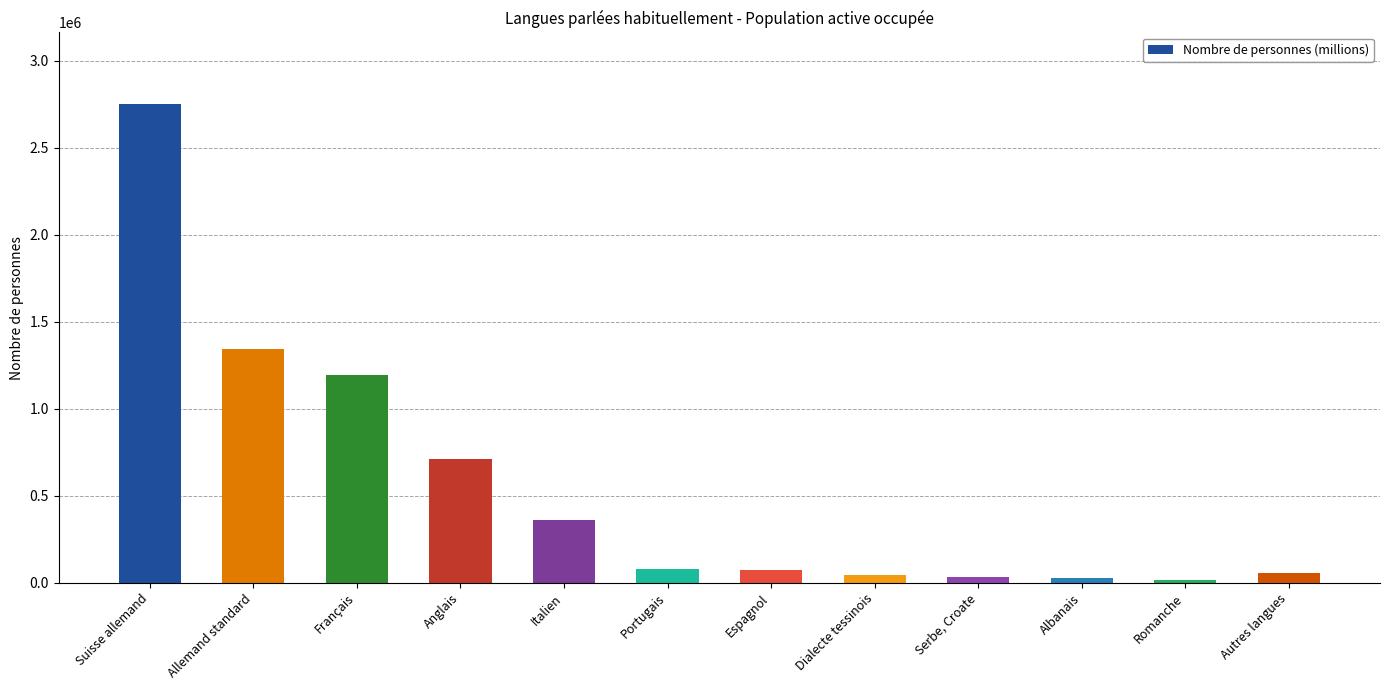

What is the ratio of the value at Anglais to the value at Autres langues?

12.1